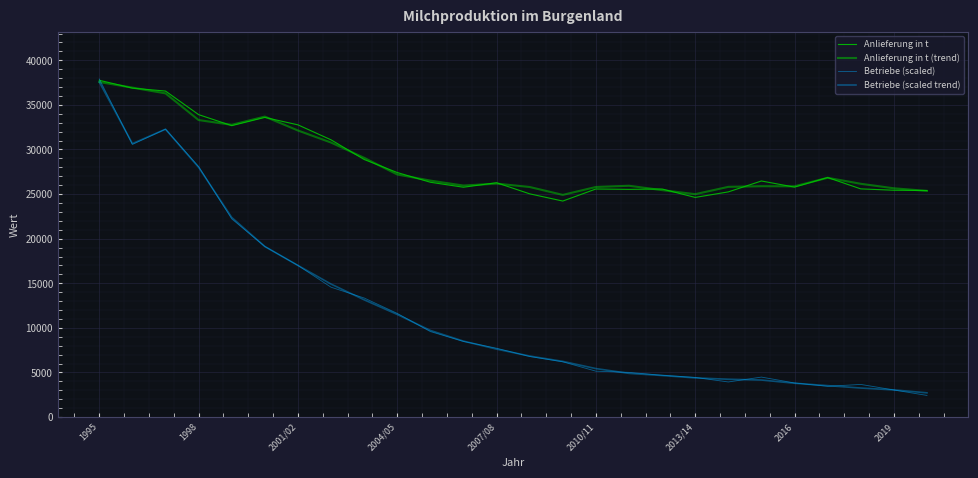

Is this an area chart (filled region under the line)?

No